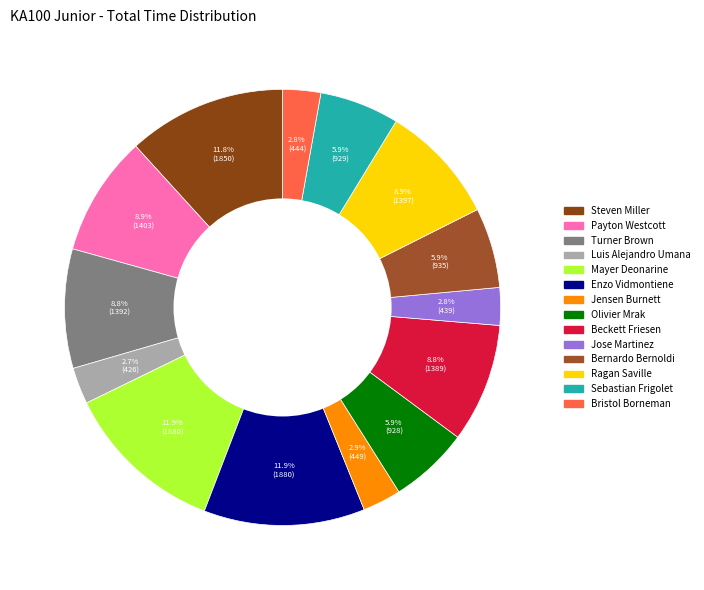

True or false: Turner Brown accounts for 16% of the total.

False